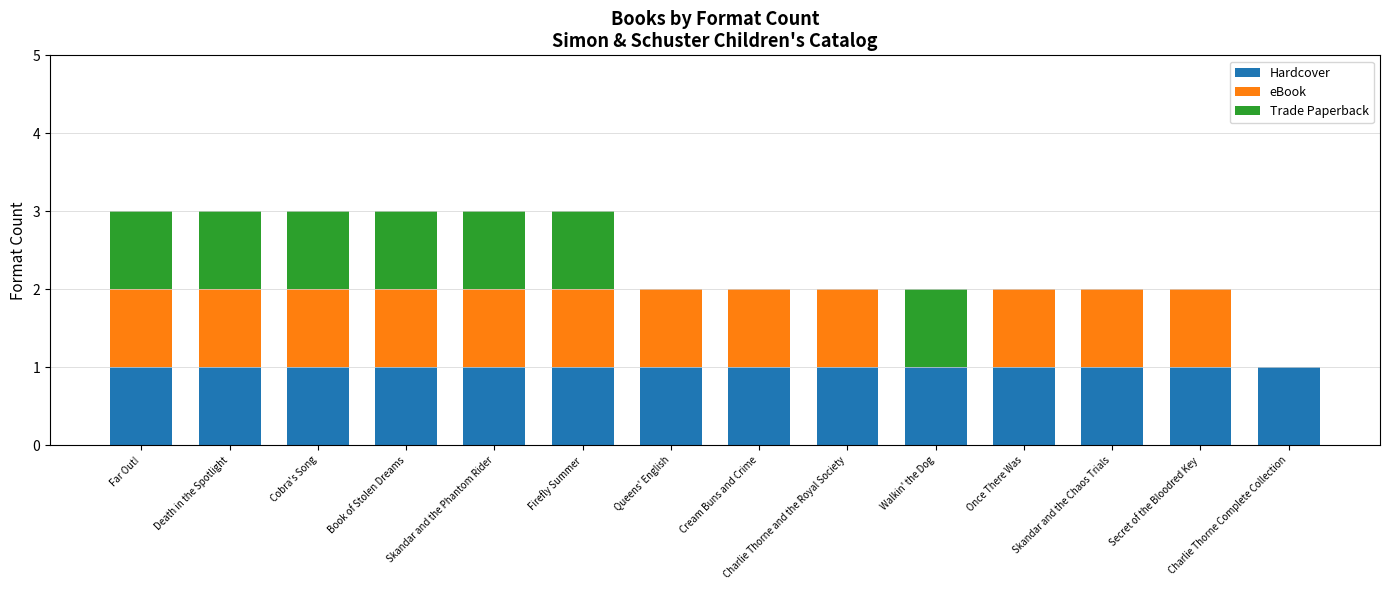

The Hardcover series shows 2 at Skandar and the Phantom Rider. True or false?

False